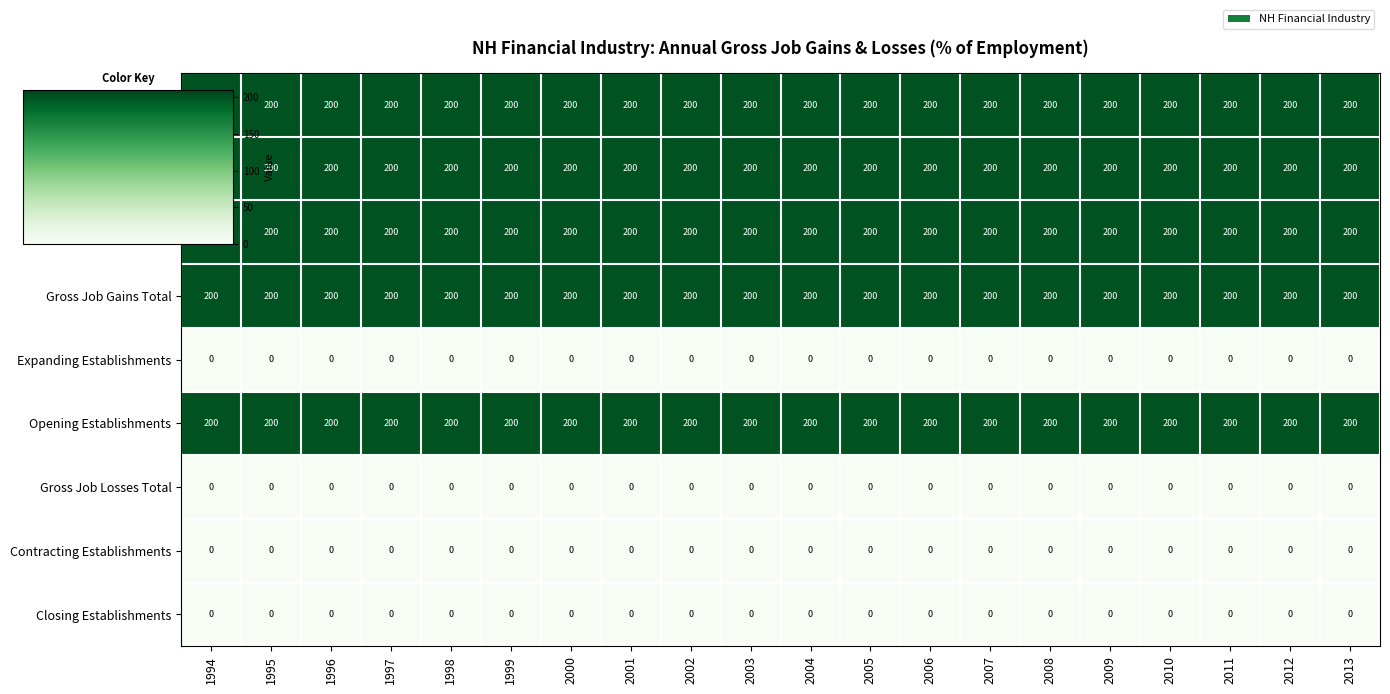

True or false: Opening Establishments has a value of 81 at 2003.

False